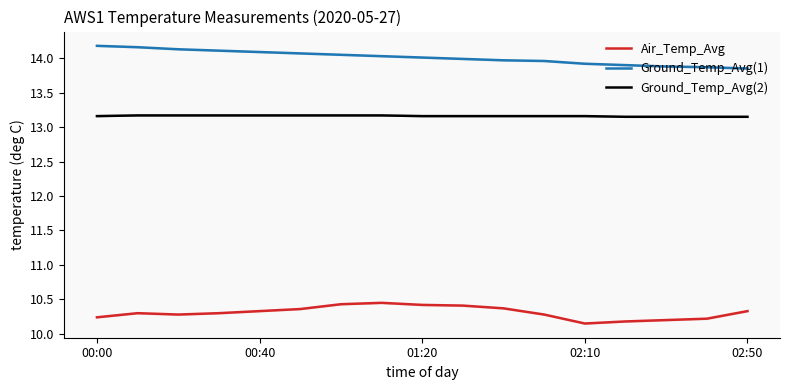

True or false: Ground_Temp_Avg(2) and Air_Temp_Avg intersect in this chart.

False